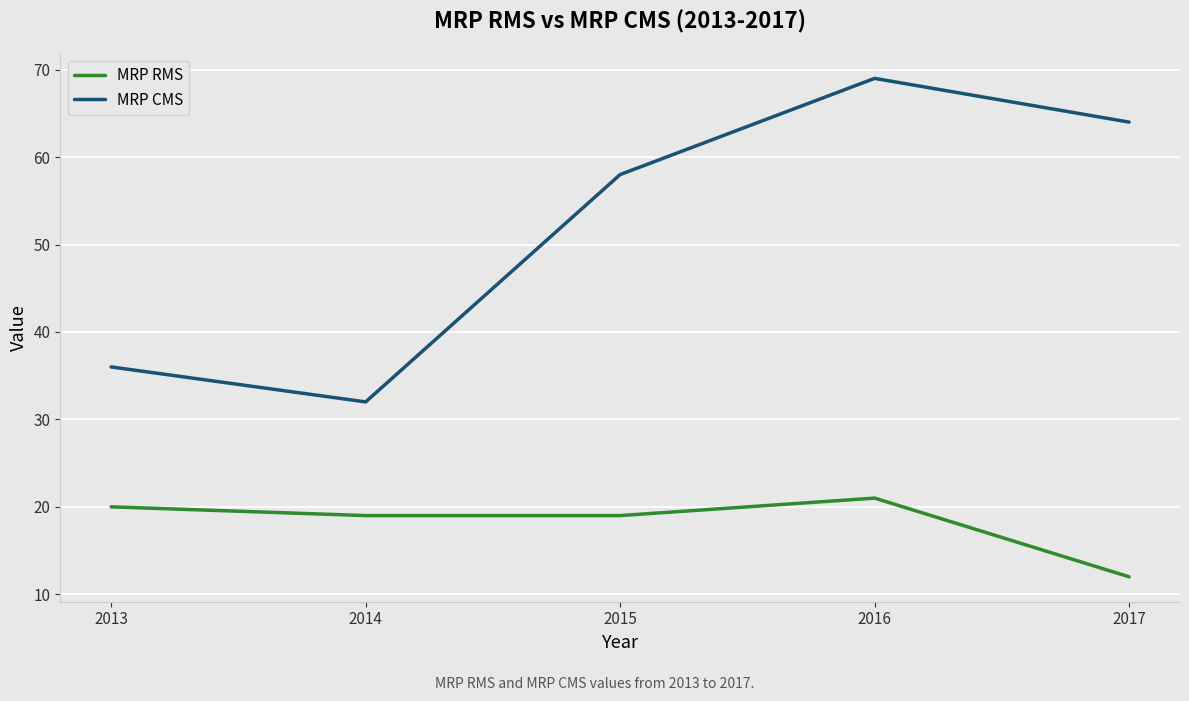

At which category is the sum across all series the highest?

2016